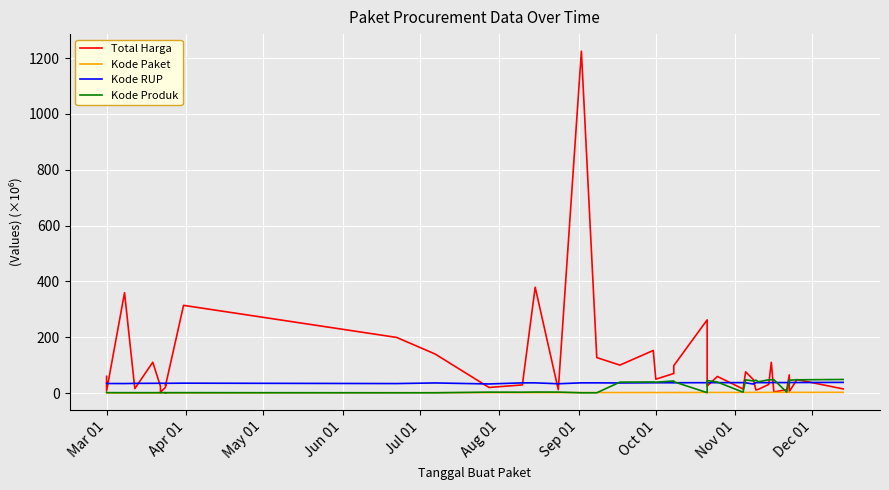

Which category has the lowest value across all series?

Mar 01